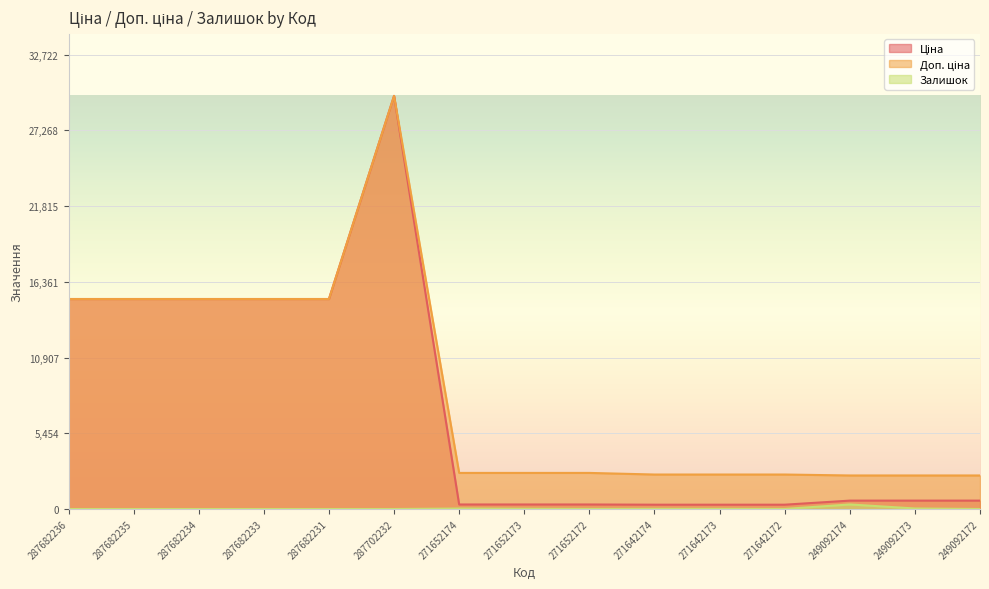

What is the difference between the maximum and minimum values in the Ціна series?

29437.0